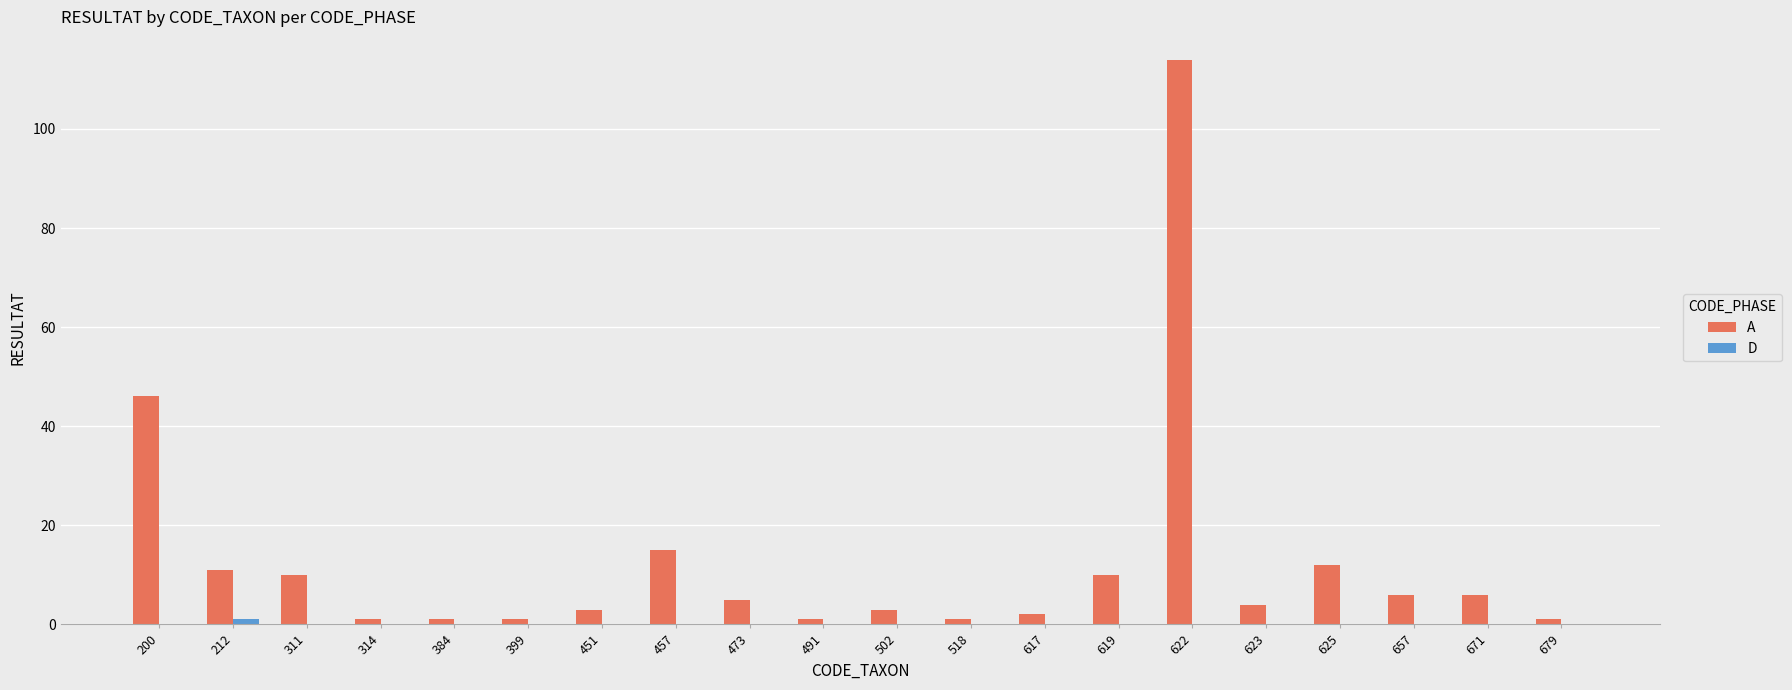

What is the total value across all series at 619?

10